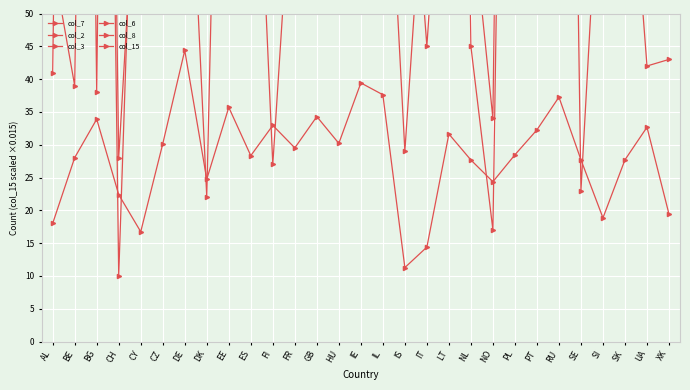

How many lines are shown in the chart?

6